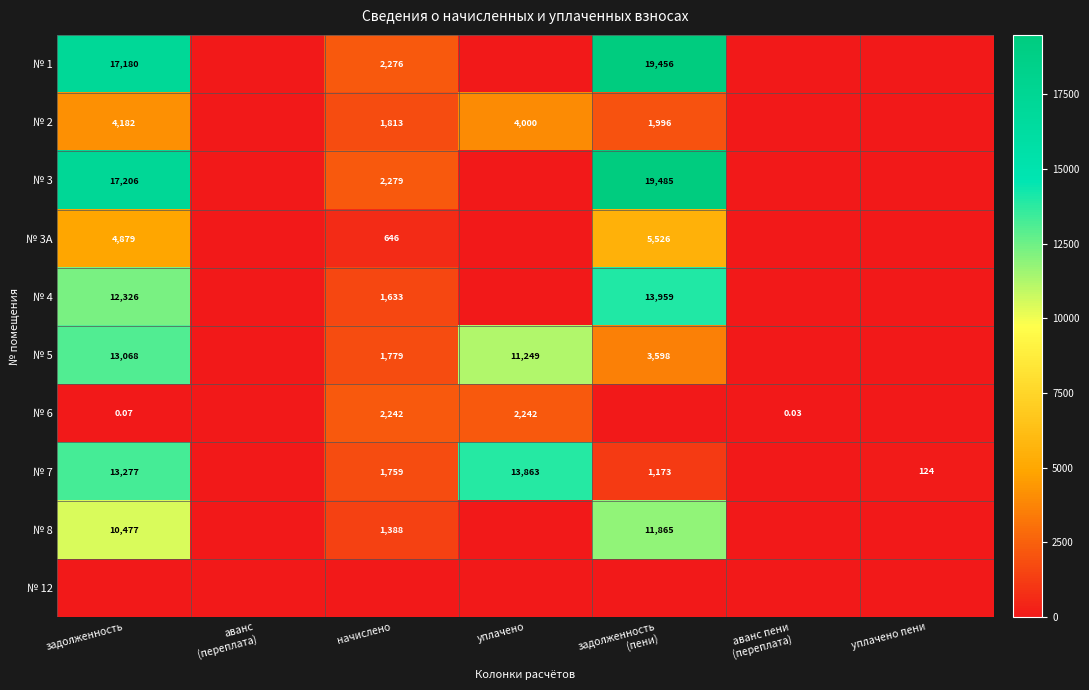

The value of № 5 at задолженность (пени) is 3597.9. True or false?

True